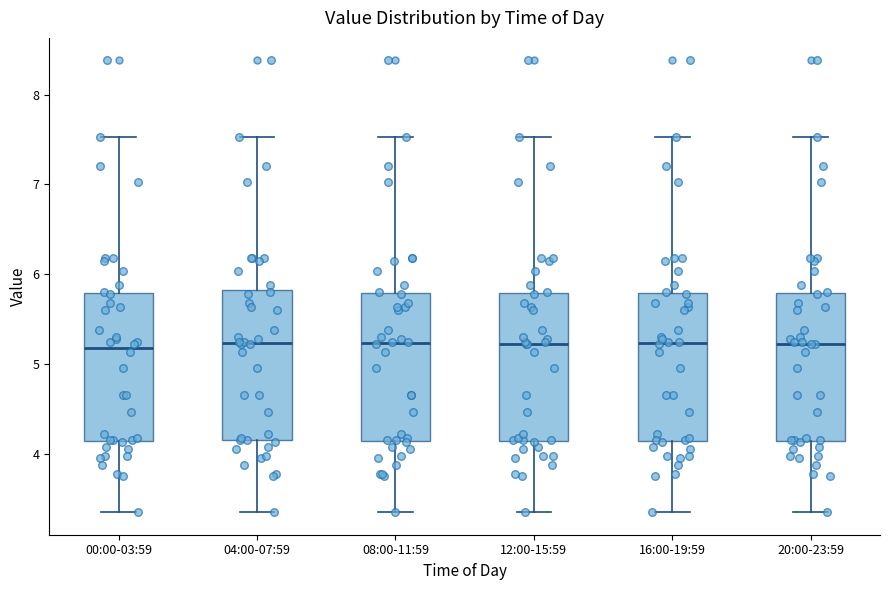

Reading left to right, read every box against the y-axis: the position of its median line, the range the box covers, and the ends of its whiskers. The values are not printed on the chart, so give them approximately, as read against the axis.

00:00-03:59: median 5.2, box 4.1 to 5.8, whiskers 3.4 to 7.5
04:00-07:59: median 5.2, box 4.2 to 5.8, whiskers 3.4 to 7.5
08:00-11:59: median 5.2, box 4.1 to 5.8, whiskers 3.4 to 7.5
12:00-15:59: median 5.2, box 4.1 to 5.8, whiskers 3.4 to 7.5
16:00-19:59: median 5.2, box 4.1 to 5.8, whiskers 3.4 to 7.5
20:00-23:59: median 5.2, box 4.1 to 5.8, whiskers 3.4 to 7.5